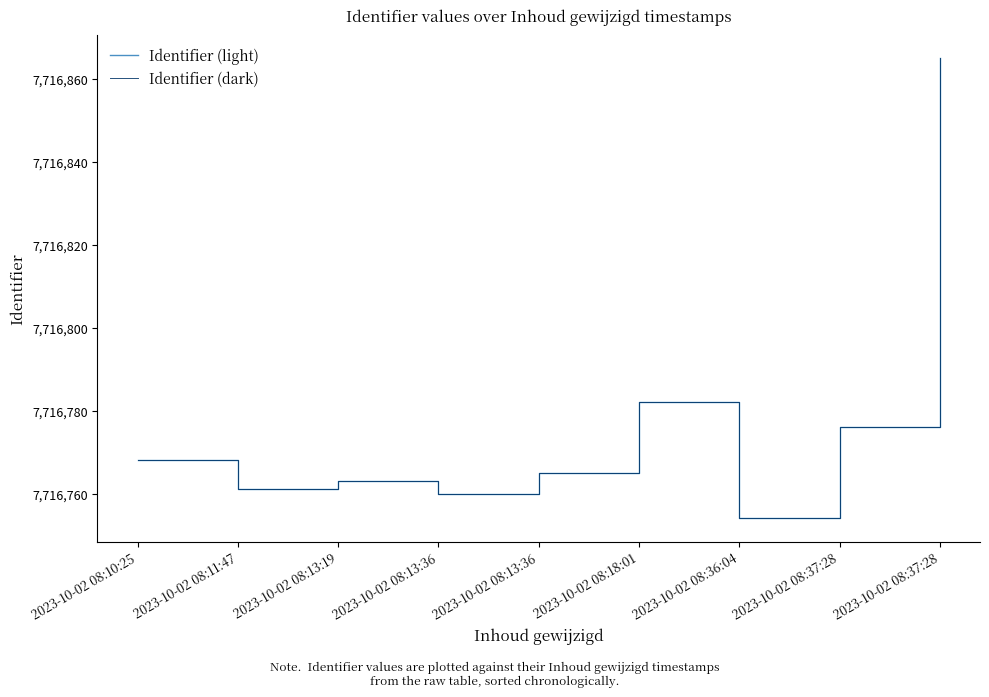

Is this an area chart (filled region under the line)?

No